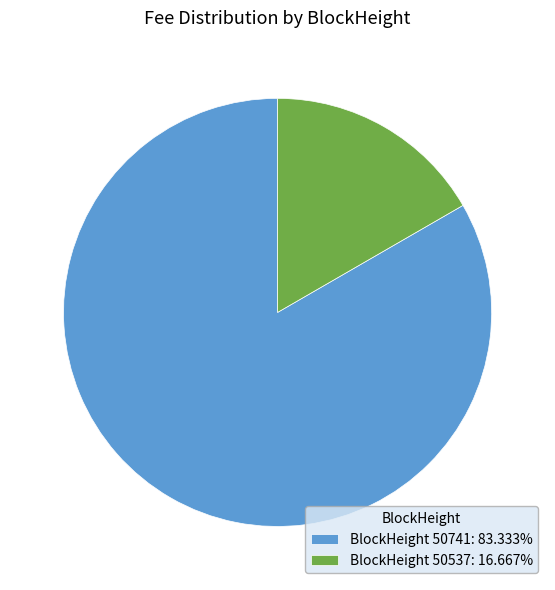

Does BlockHeight 50741: 83.333% account for over 50% of the chart?

Yes